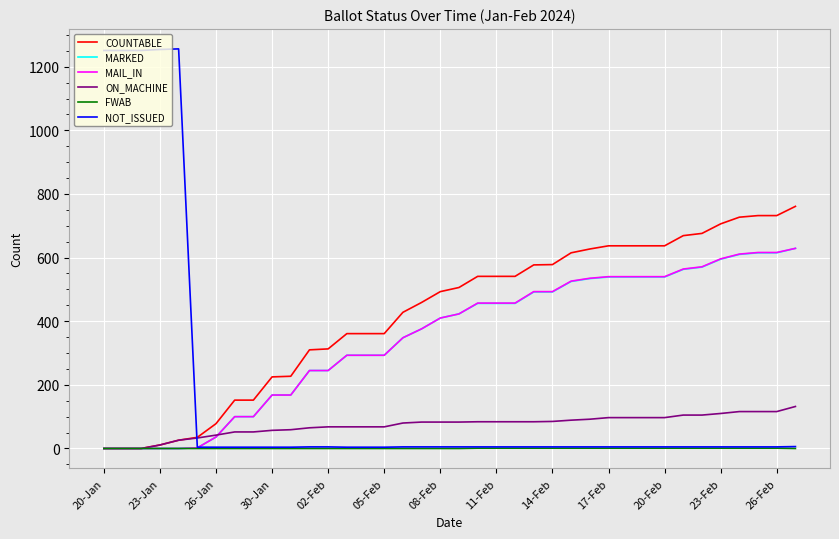

Which series has the largest total across all categories?

COUNTABLE